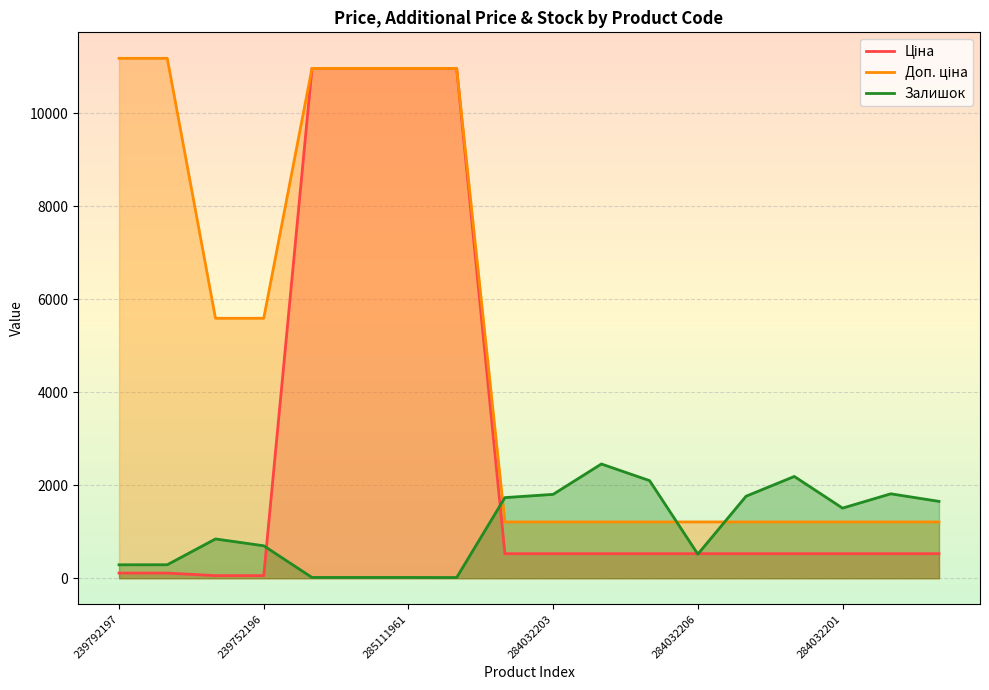

Reading left to right, transcribe all the data shown in this chart.

Ціна: 111.8	111.8	55.9	55.9	10964.4	10964.4	10964.4	10964.4	528.2	528.2	528.2	528.2	528.2	528.2	528.2	528.2	528.2	528.2
Доп. ціна: 11182.0	11182.0	5591.0	5591.0	10964.4	10964.4	10964.4	10964.4	1210.7	1210.7	1210.7	1210.7	1210.7	1210.7	1210.7	1210.7	1210.7	1210.7
Залишок: 289.0	290.0	845.0	698.0	17.0	17.0	17.0	15.0	1734.0	1804.0	2457.0	2099.0	518.0	1764.0	2189.0	1508.0	1816.0	1653.0